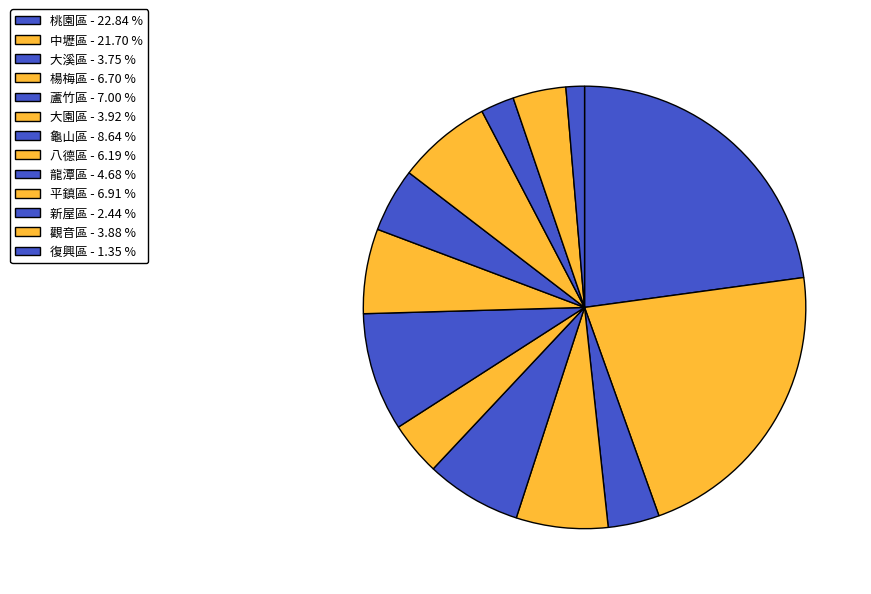

Count the number of slices in the pie.

13